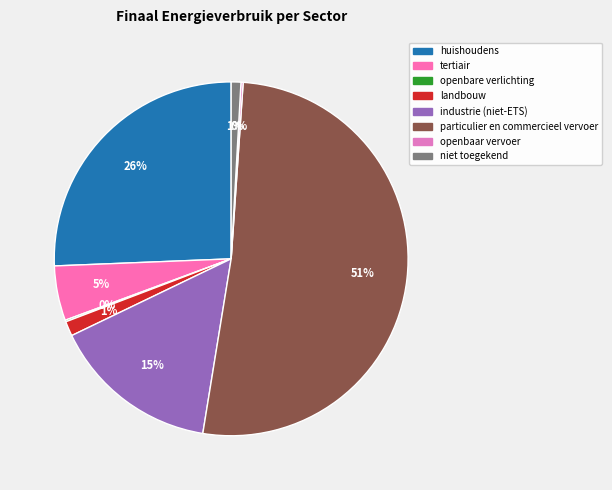

Does industrie (niet-ETS) account for over 50% of the chart?

No